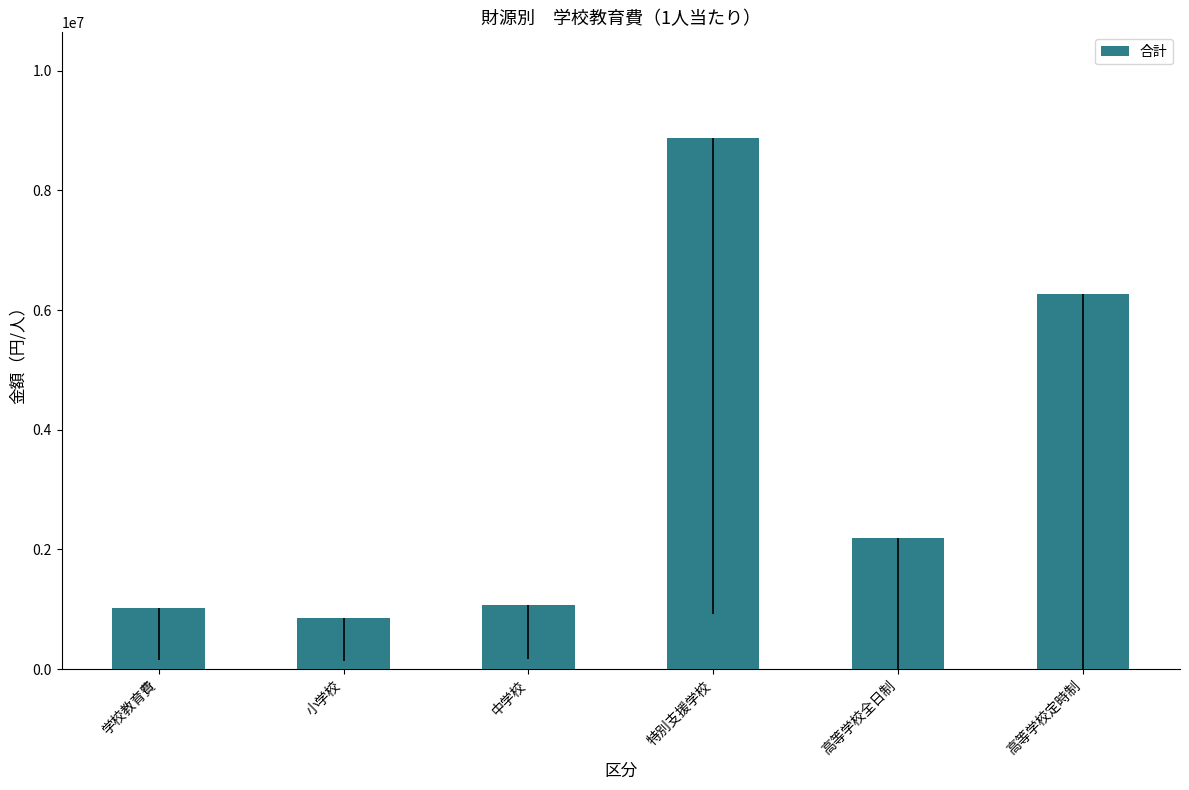

What value does the data have at 高等学校定時制?

6262320.4